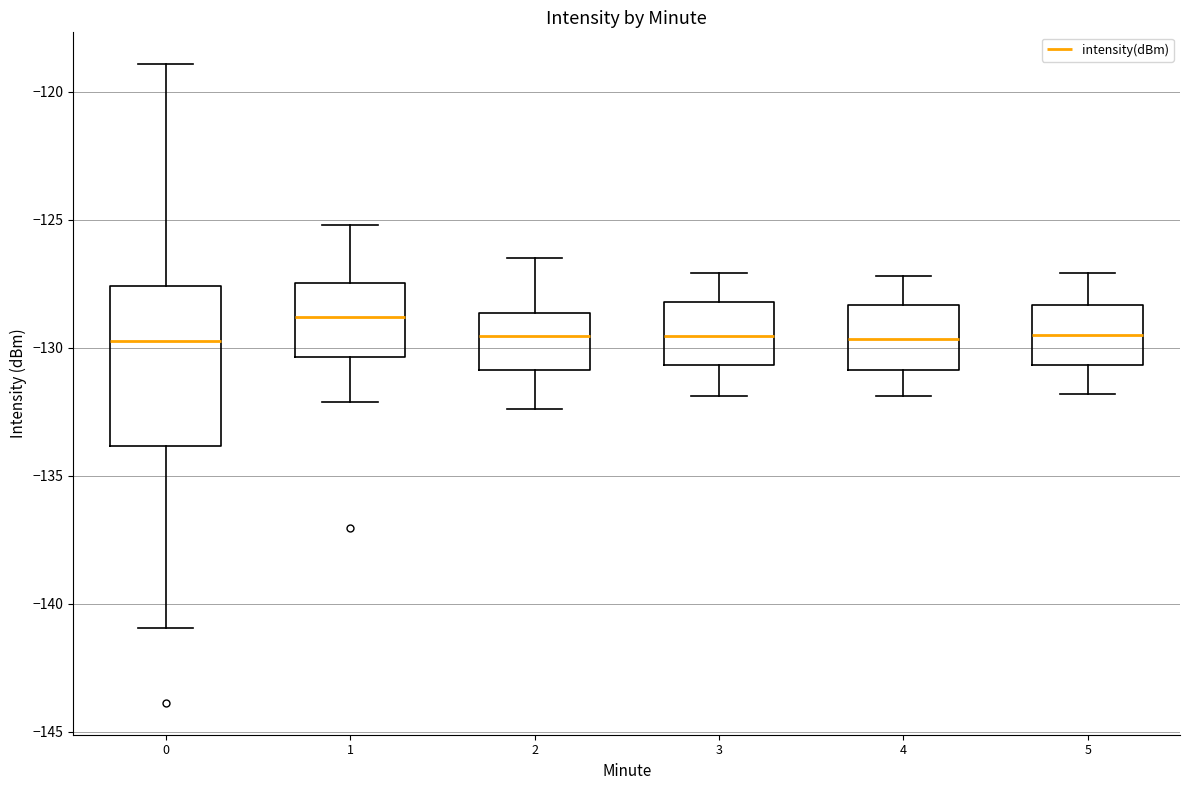

Reading left to right, transcribe this box plot: for each box, give where its median line is, the range the box spans, and where its two whiskers end, as read against the y-axis. The values are not printed on the chart, so give them approximately, as read against the axis.

0: median -130.0, box -134.0 to -127.5, whiskers -141.0 to -119.0
1: median -129.0, box -130.5 to -127.5, whiskers -132.0 to -125.0
2: median -129.5, box -131.0 to -128.5, whiskers -132.5 to -126.5
3: median -129.5, box -130.5 to -128.0, whiskers -132.0 to -127.0
4: median -129.5, box -131.0 to -128.5, whiskers -132.0 to -127.0
5: median -129.5, box -130.5 to -128.5, whiskers -132.0 to -127.0